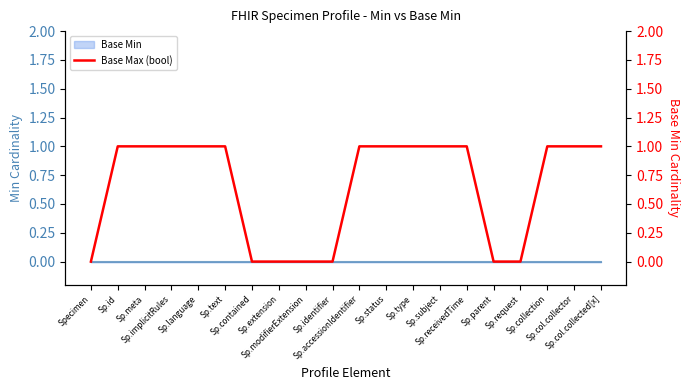

Which category has the highest value across all series?

Sp.id